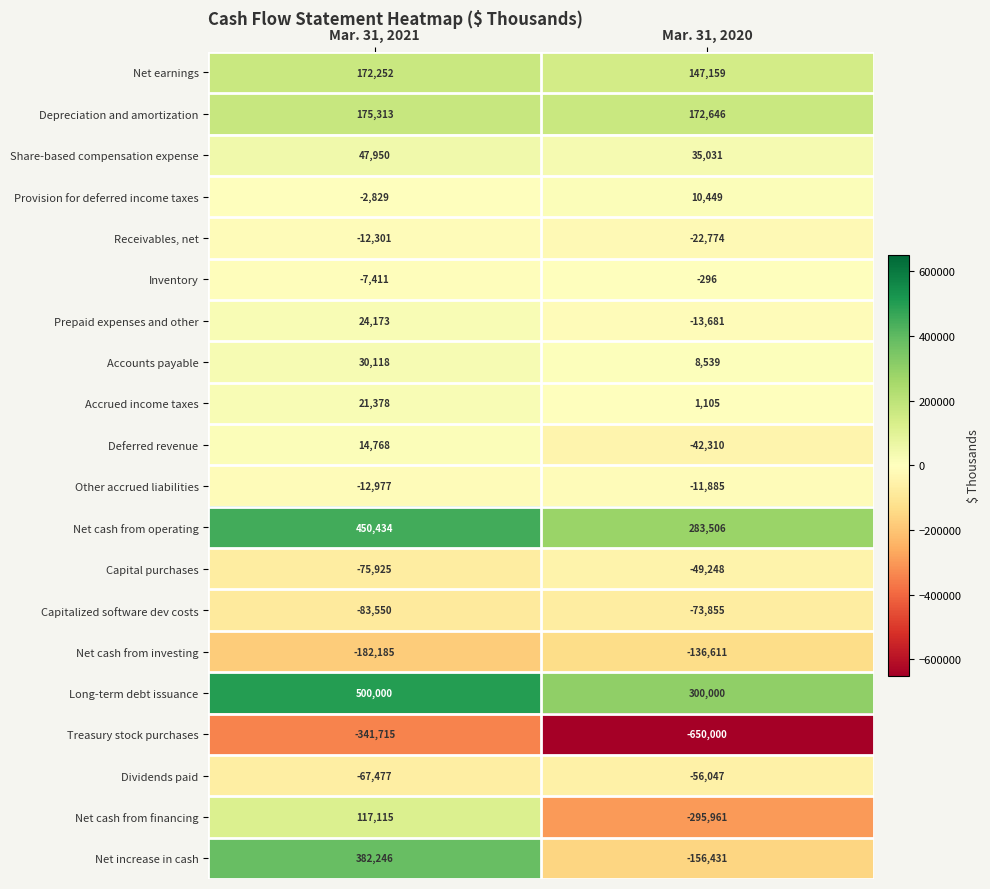

At which category does the chart reach its minimum across all series?

Mar. 31, 2020